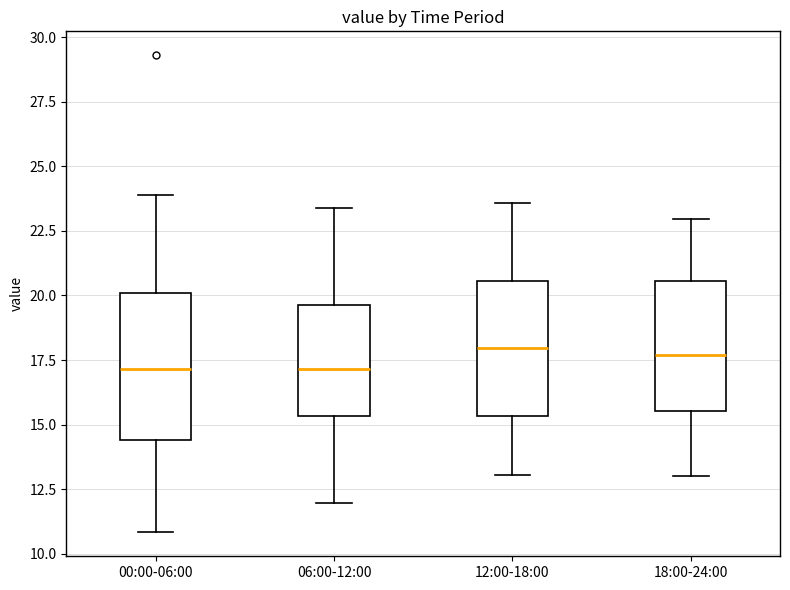

Reading left to right, transcribe this box plot: for each box, give where its median line is, the range the box spans, and where its two whiskers end, as read against the y-axis. The values are not printed on the chart, so give them approximately, as read against the axis.

00:00-06:00: median 17.0, box 14.5 to 20.0, whiskers 11.0 to 24.0
06:00-12:00: median 17.0, box 15.5 to 19.5, whiskers 12.0 to 23.5
12:00-18:00: median 18.0, box 15.5 to 20.5, whiskers 13.0 to 23.5
18:00-24:00: median 17.5, box 15.5 to 20.5, whiskers 13.0 to 23.0